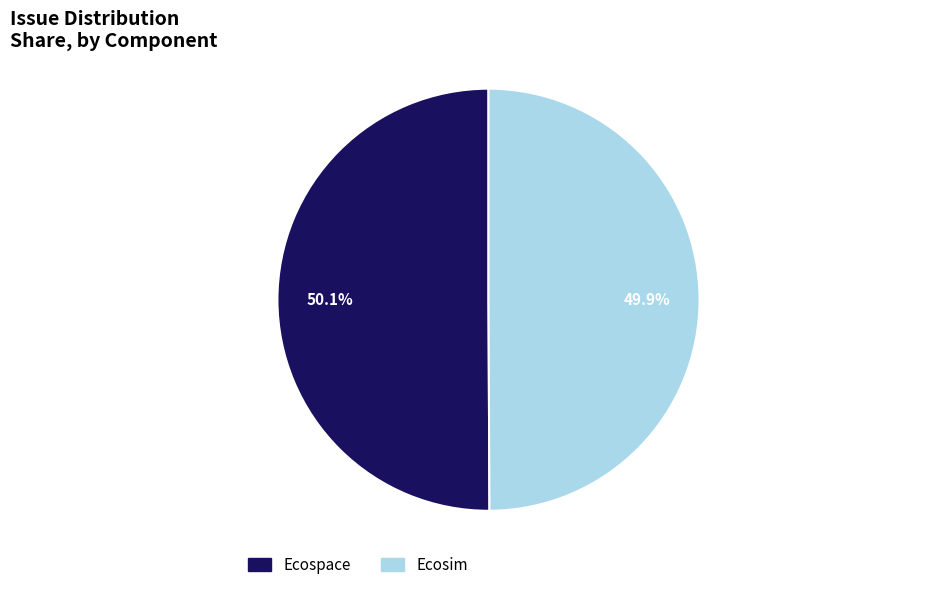

Does any single category account for the majority?

Yes